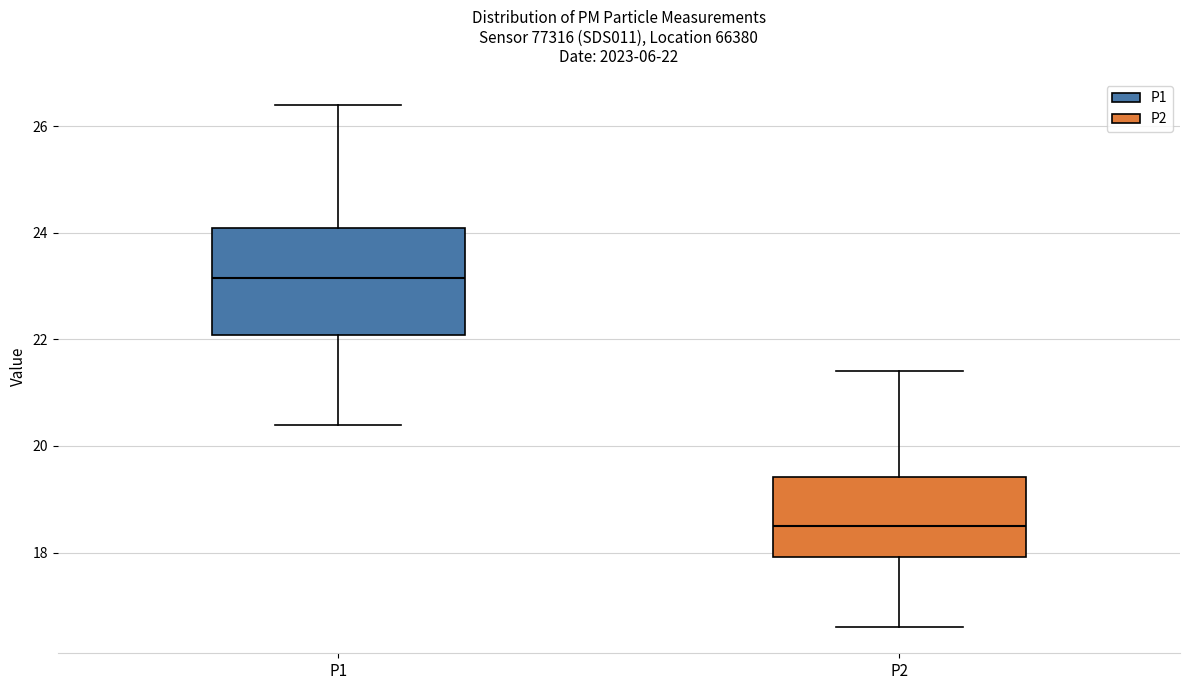

Comparing the boxes themselves (not the whiskers), which one is the tallest?

P1